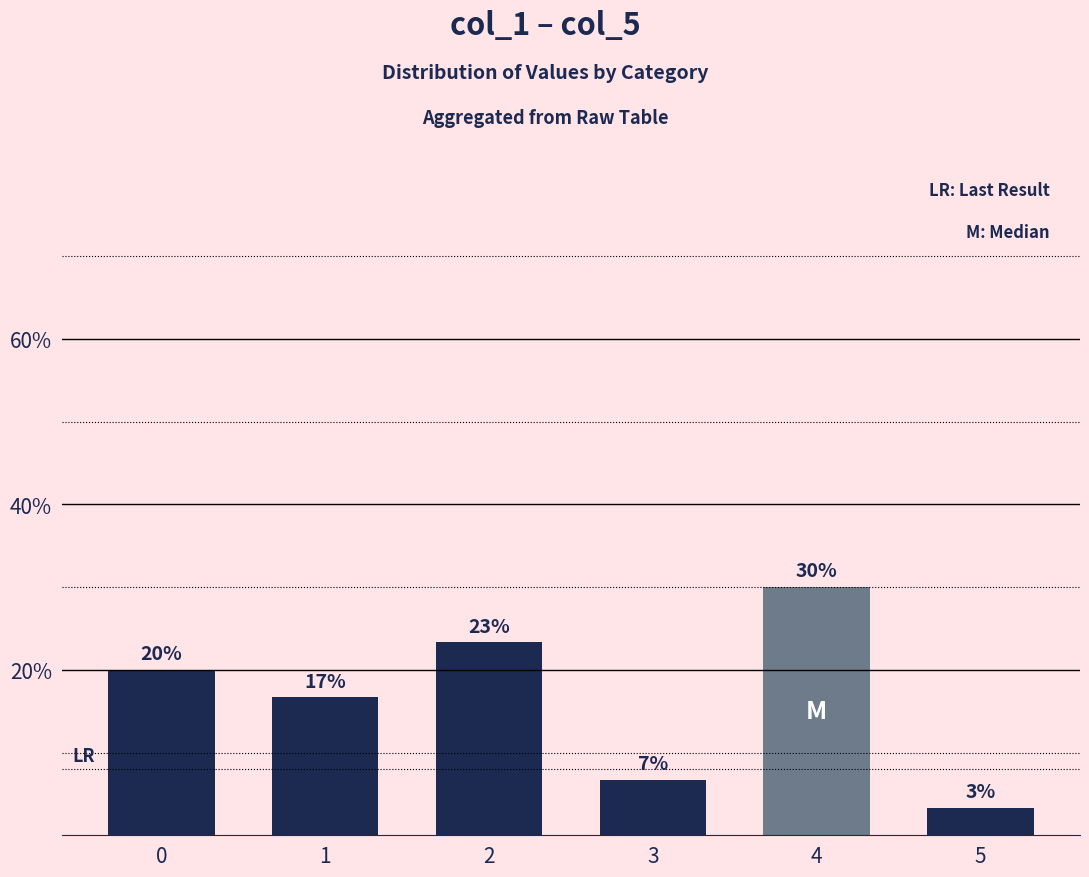

What is the difference between the maximum and minimum values?

26.7